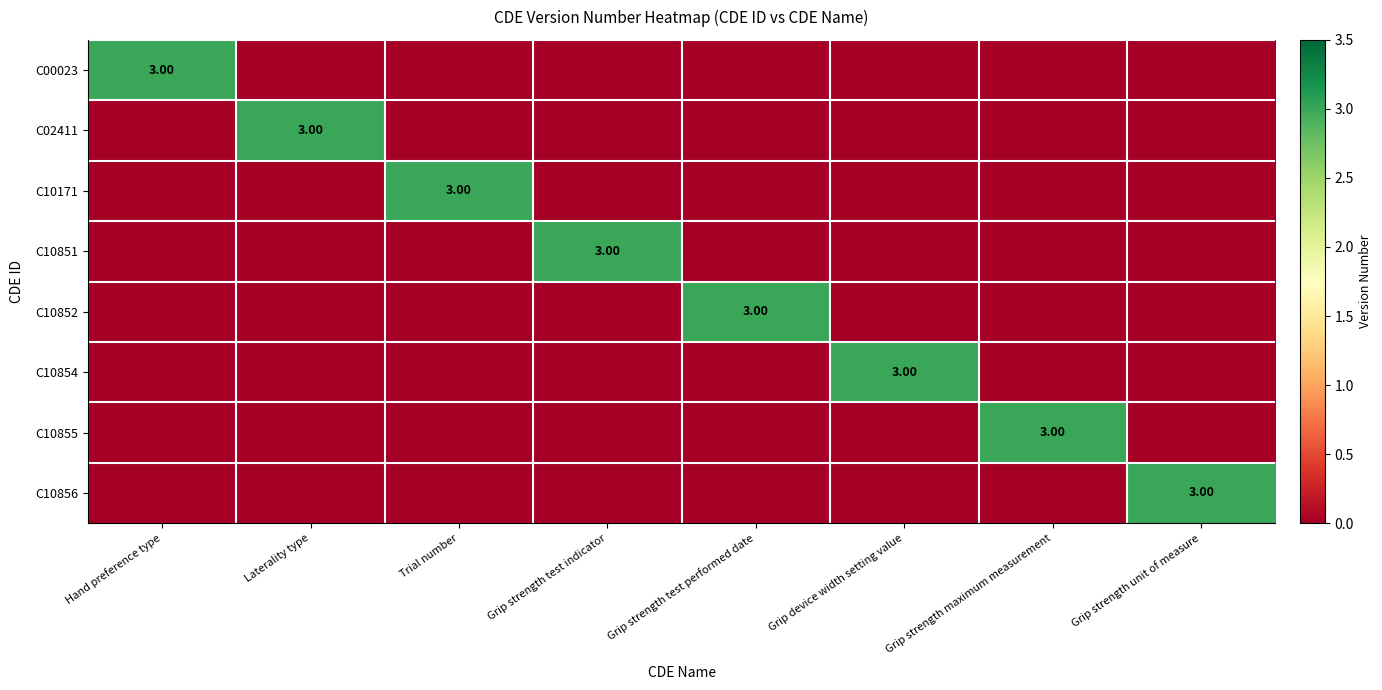

At how many categories does at least one series exceed 1?

8